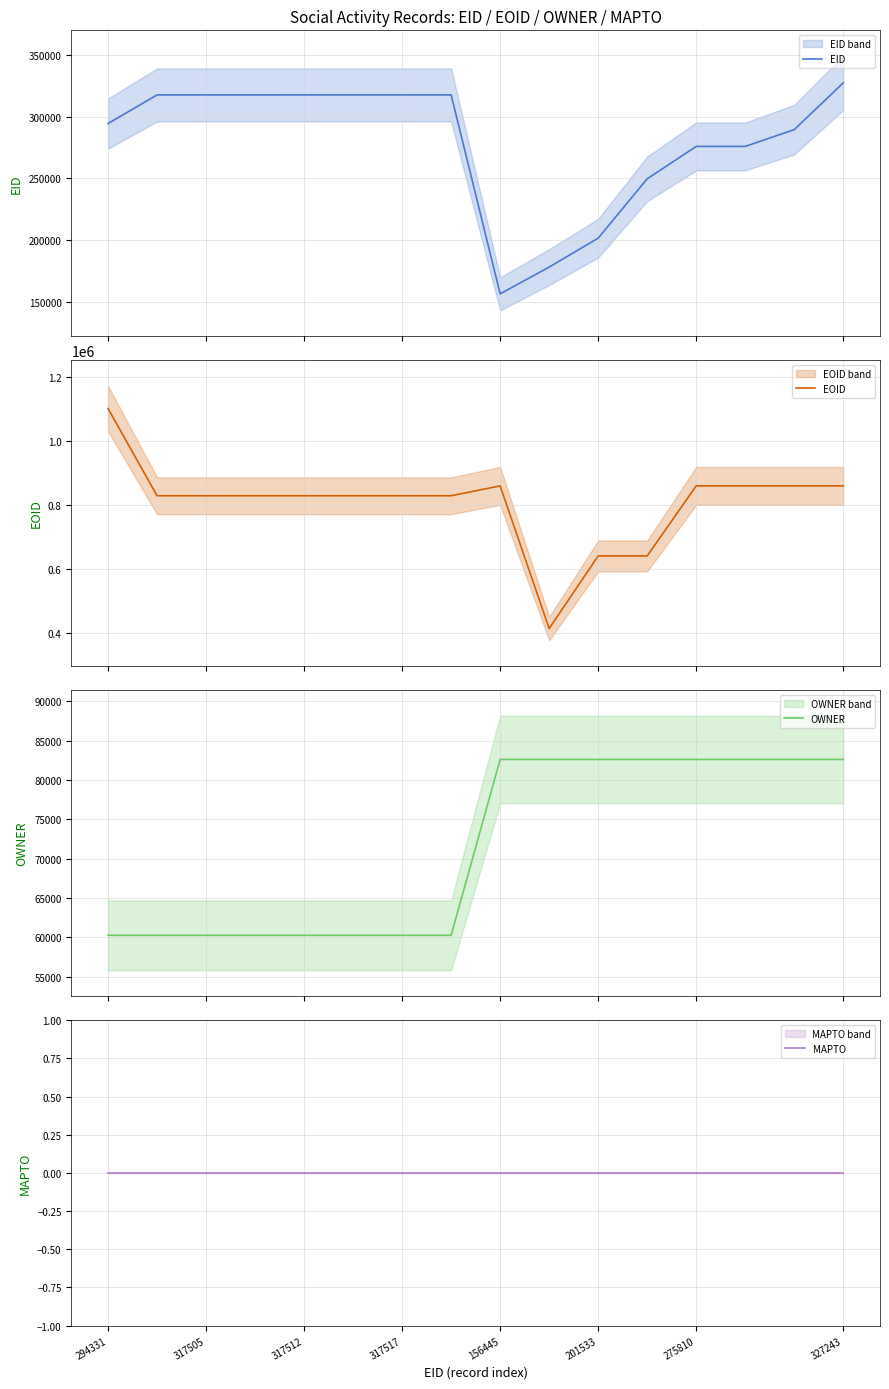

What is the highest value of the EOID series?

1102770